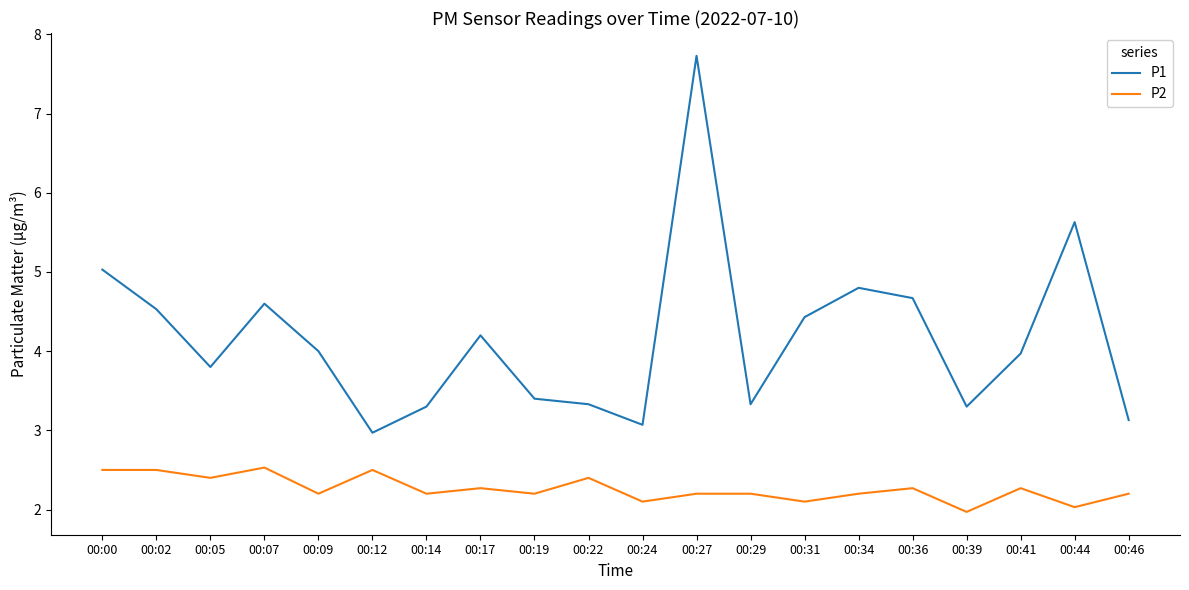

List the series in order of their overall mean, highest first.

P1, P2